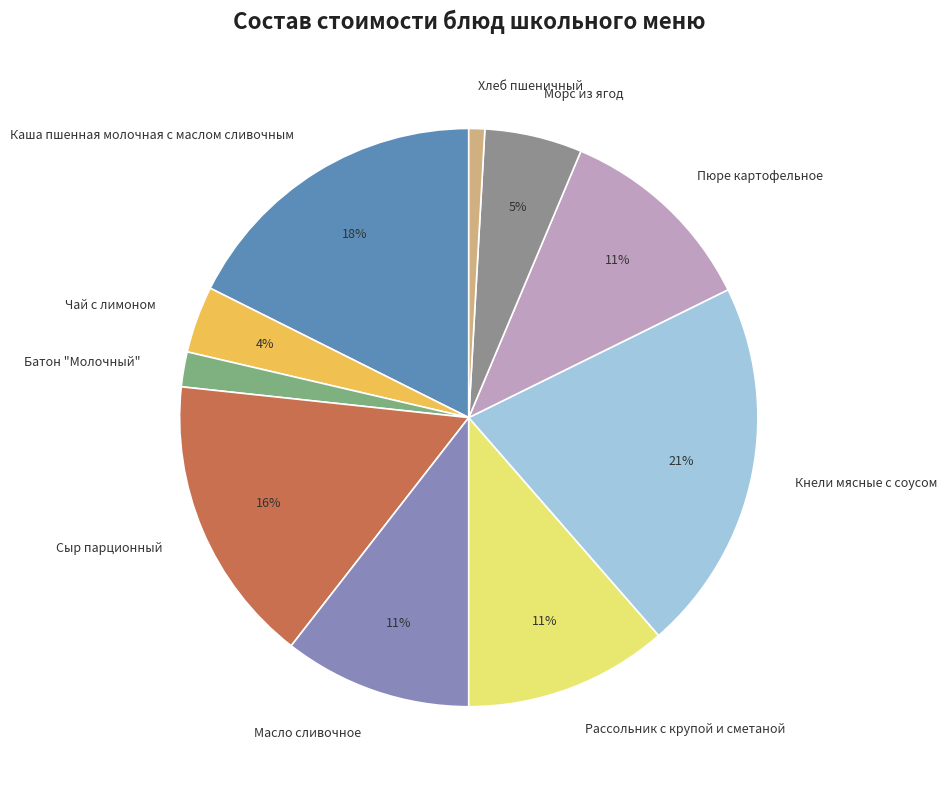

To the nearest percent, what is the difference between the largest and smallest slice percentages?

20%